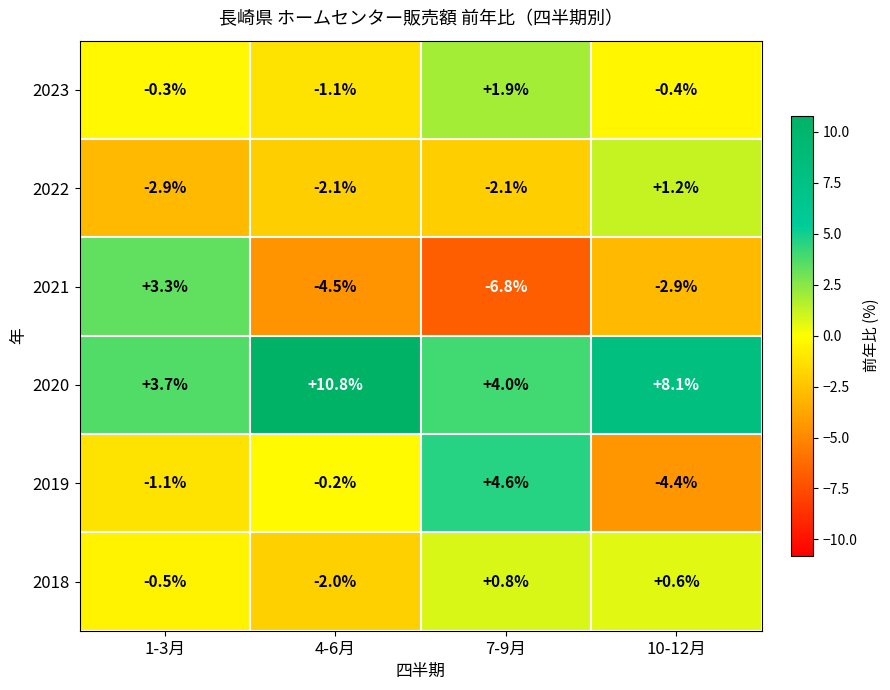

What is the difference between the highest and lowest values at 1-3月?

6.6